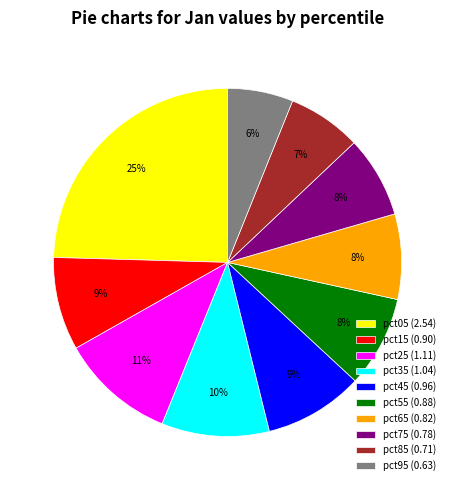

Approximately how many times larger is the value at pct05 (2.54) compared to pct25 (1.11)?

2.3